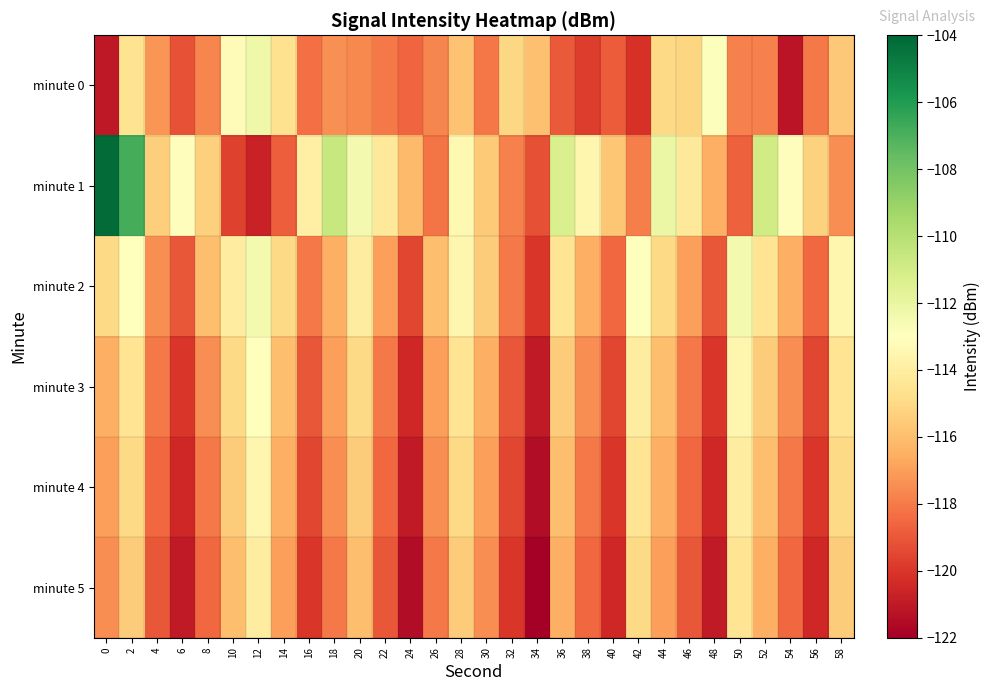

Rank the series at 44 from lowest to highest value.

minute 5, minute 4, minute 3, minute 2, minute 0, minute 1